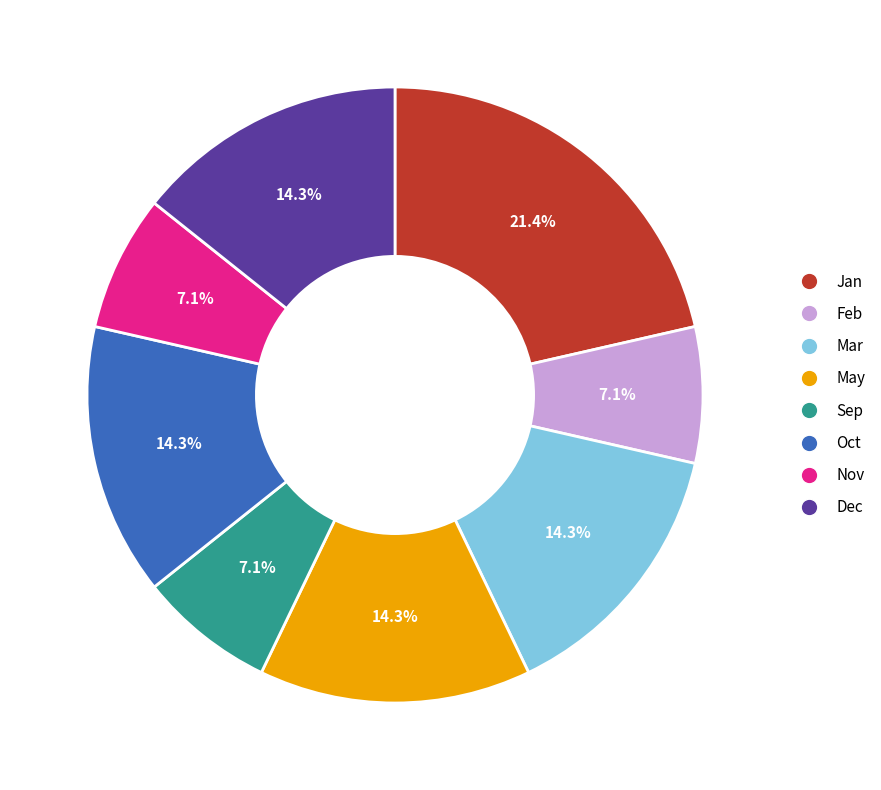

What is the largest slice in the pie chart?

Jan